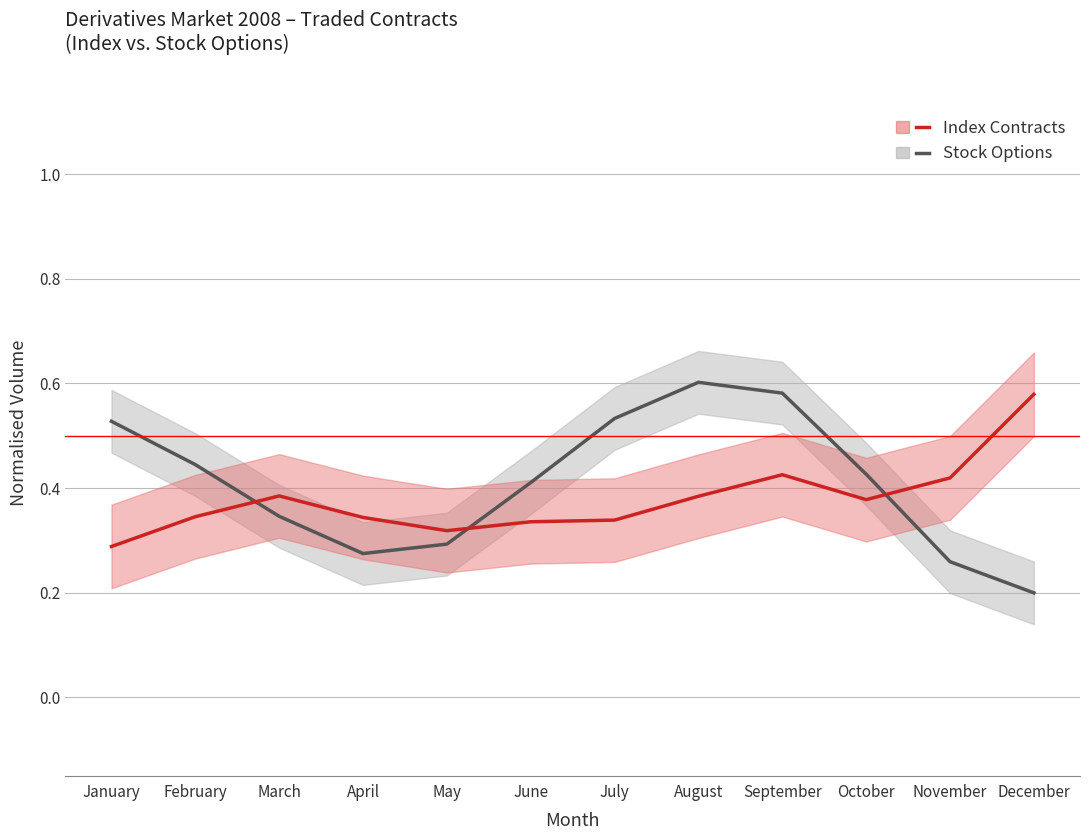

Between July and September, which series saw the biggest shift?

Index Contracts